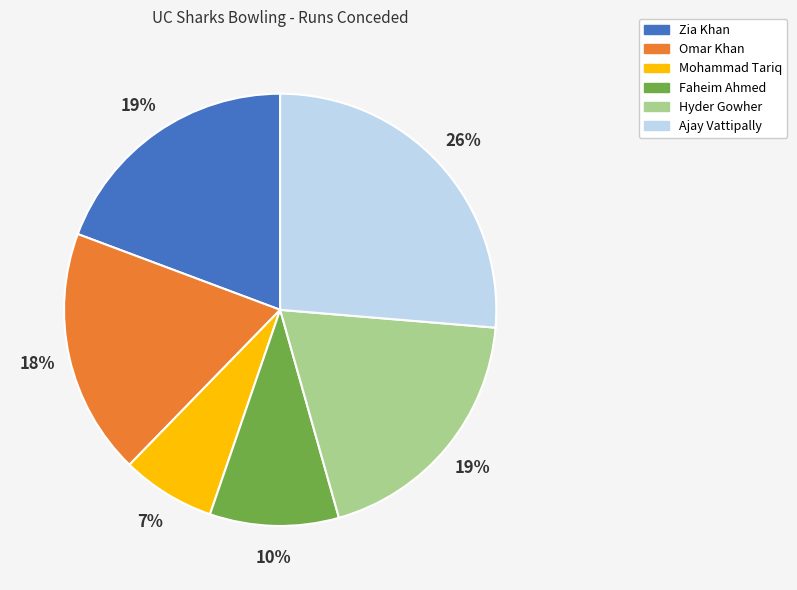

To the nearest percent, what portion does Zia Khan represent?

19%